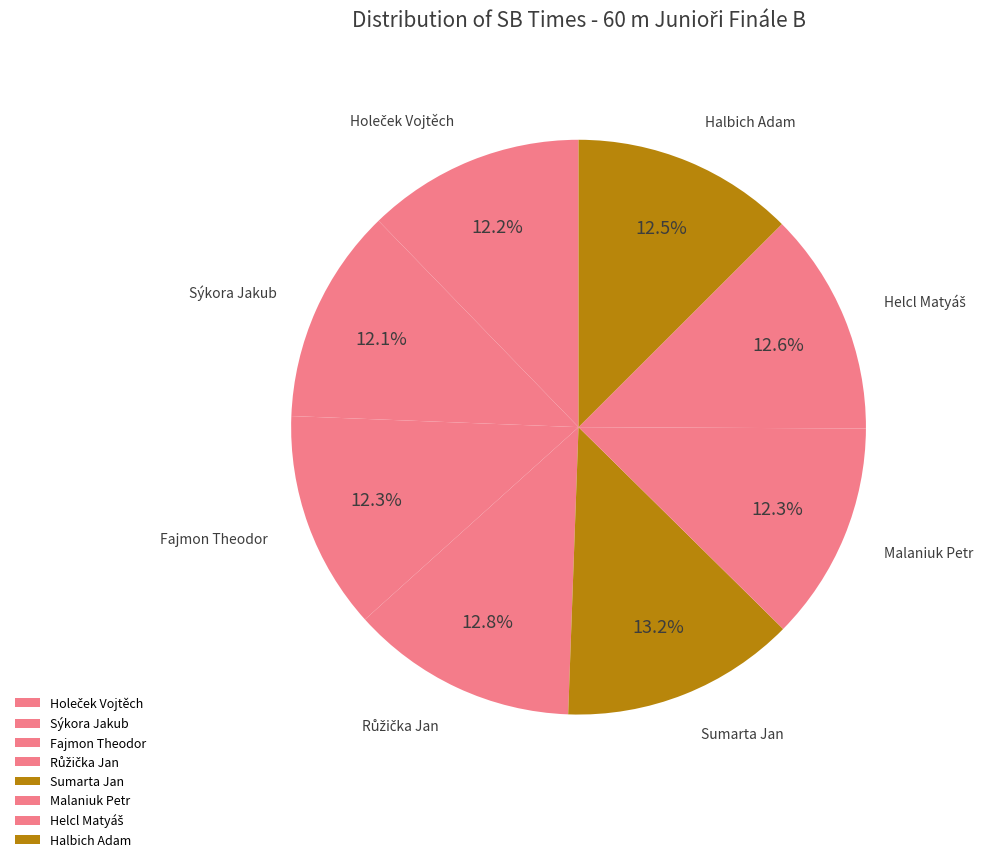

To the nearest percent, what portion does Sýkora Jakub represent?

12%